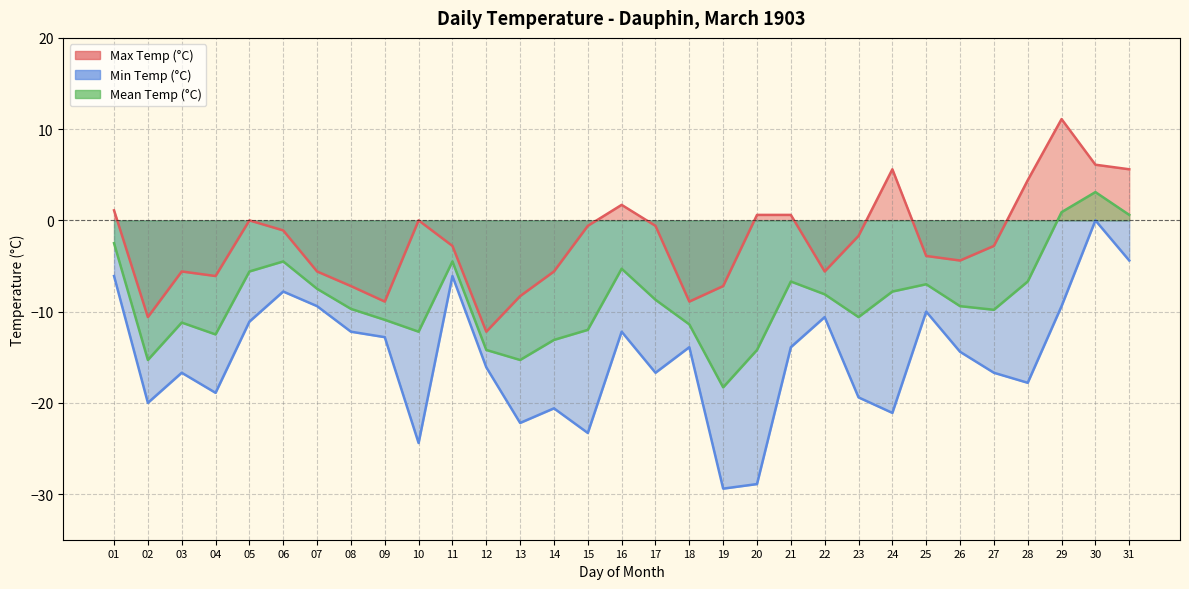

What is the sum of all Max Temp (°C) values?

-72.9